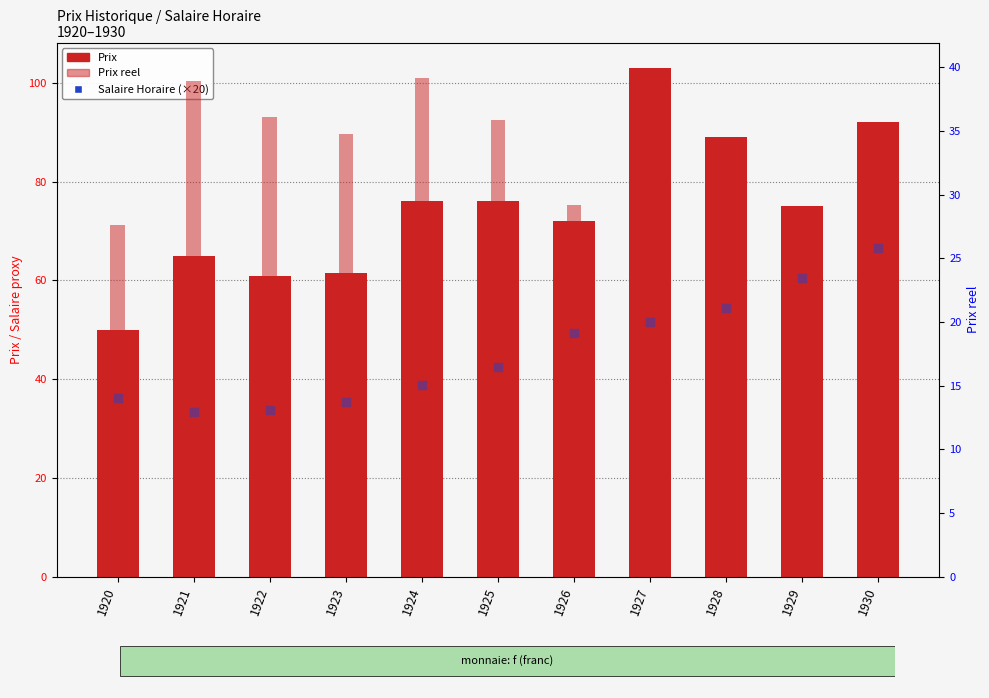

At how many categories does at least one series exceed 71?

7